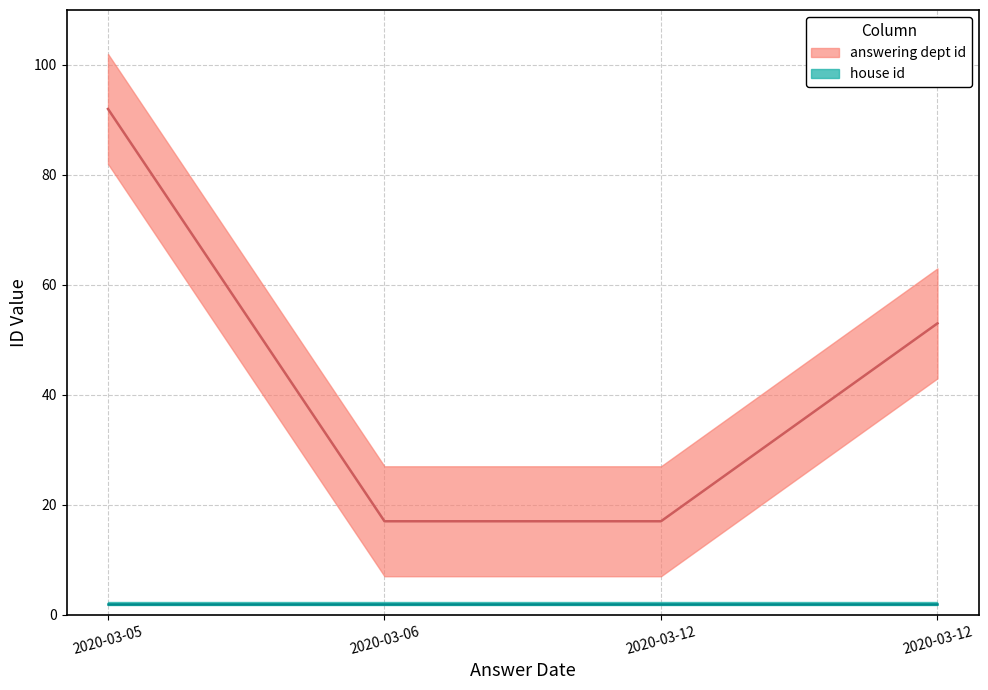

At which category does the chart reach its minimum across all series?

2020-03-12